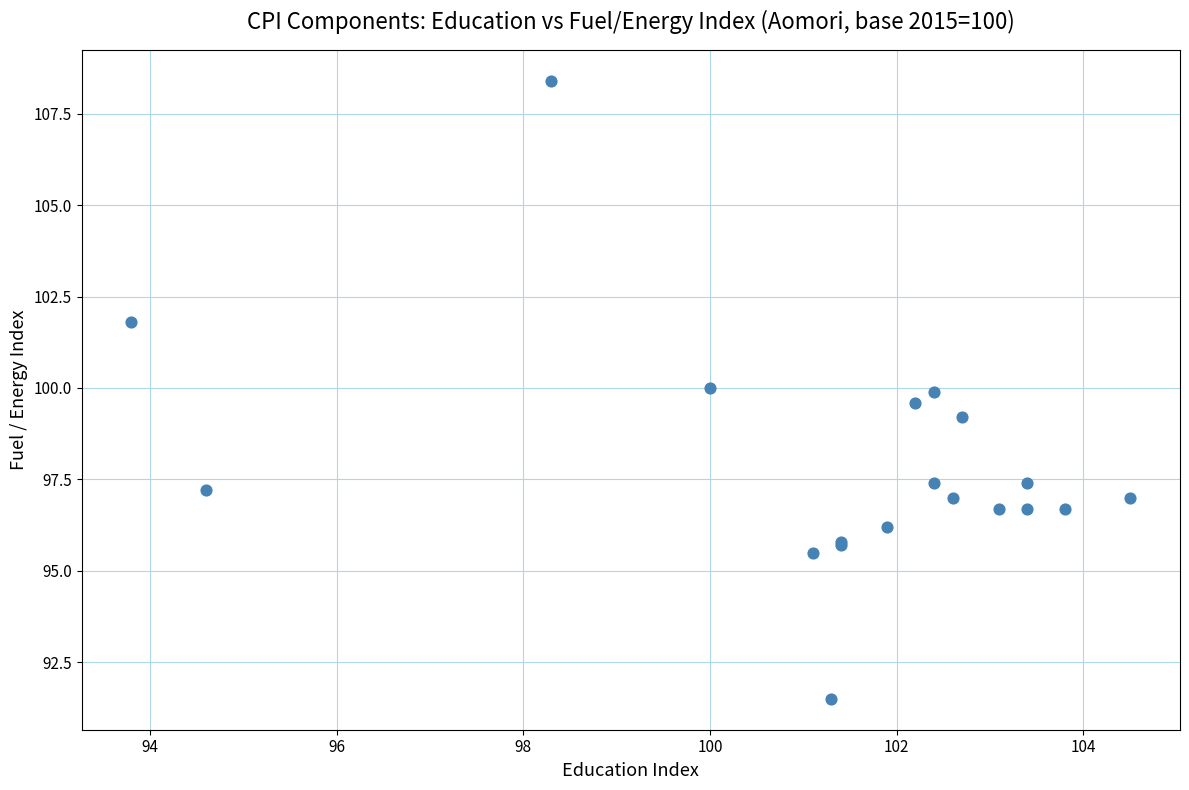

What Y value in the scatter plot is closest to 99?

99.2